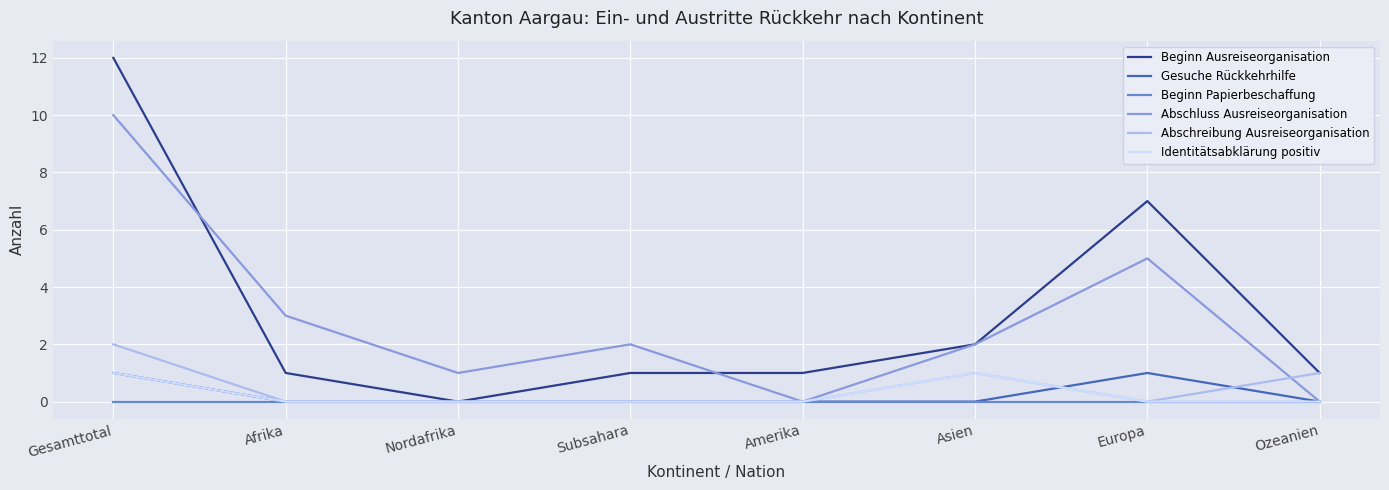

What is the sum of the Beginn Ausreiseorganisation values at Gesamttotal and Afrika?

13